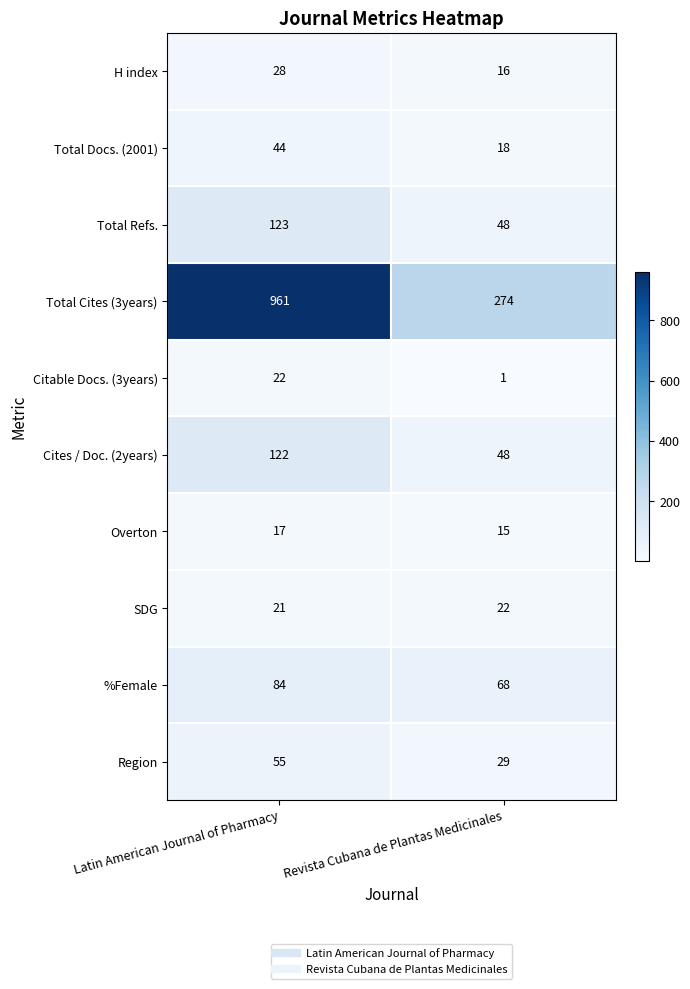

Reading left to right, list all the values displayed in this chart.

H index: Latin American Journal of Pharmacy=28	Revista Cubana de Plantas Medicinales=16
Total Docs. (2001): Latin American Journal of Pharmacy=44	Revista Cubana de Plantas Medicinales=18
Total Refs.: Latin American Journal of Pharmacy=123	Revista Cubana de Plantas Medicinales=48
Total Cites (3years): Latin American Journal of Pharmacy=961	Revista Cubana de Plantas Medicinales=274
Citable Docs. (3years): Latin American Journal of Pharmacy=22	Revista Cubana de Plantas Medicinales=1
Cites / Doc. (2years): Latin American Journal of Pharmacy=122	Revista Cubana de Plantas Medicinales=48
Overton: Latin American Journal of Pharmacy=17	Revista Cubana de Plantas Medicinales=15
SDG: Latin American Journal of Pharmacy=21	Revista Cubana de Plantas Medicinales=22
%Female: Latin American Journal of Pharmacy=84	Revista Cubana de Plantas Medicinales=68
Region: Latin American Journal of Pharmacy=55	Revista Cubana de Plantas Medicinales=29